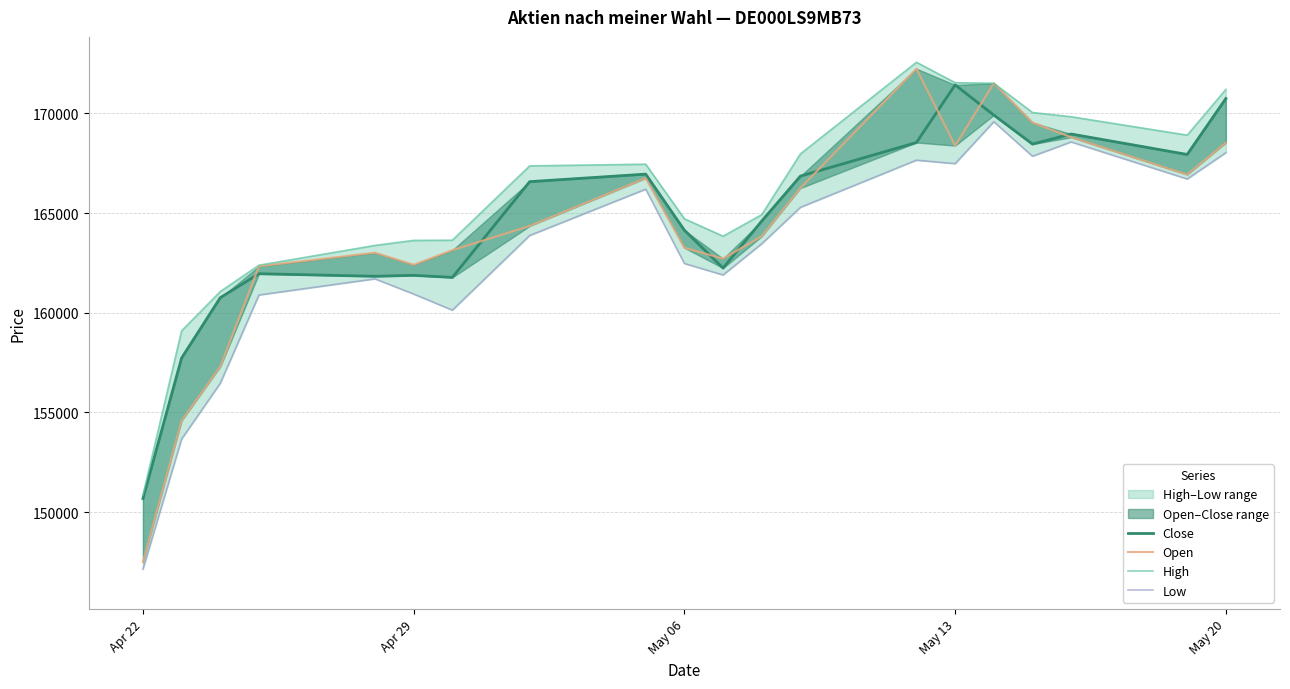

The value of Low at 10 is 72488. True or false?

False